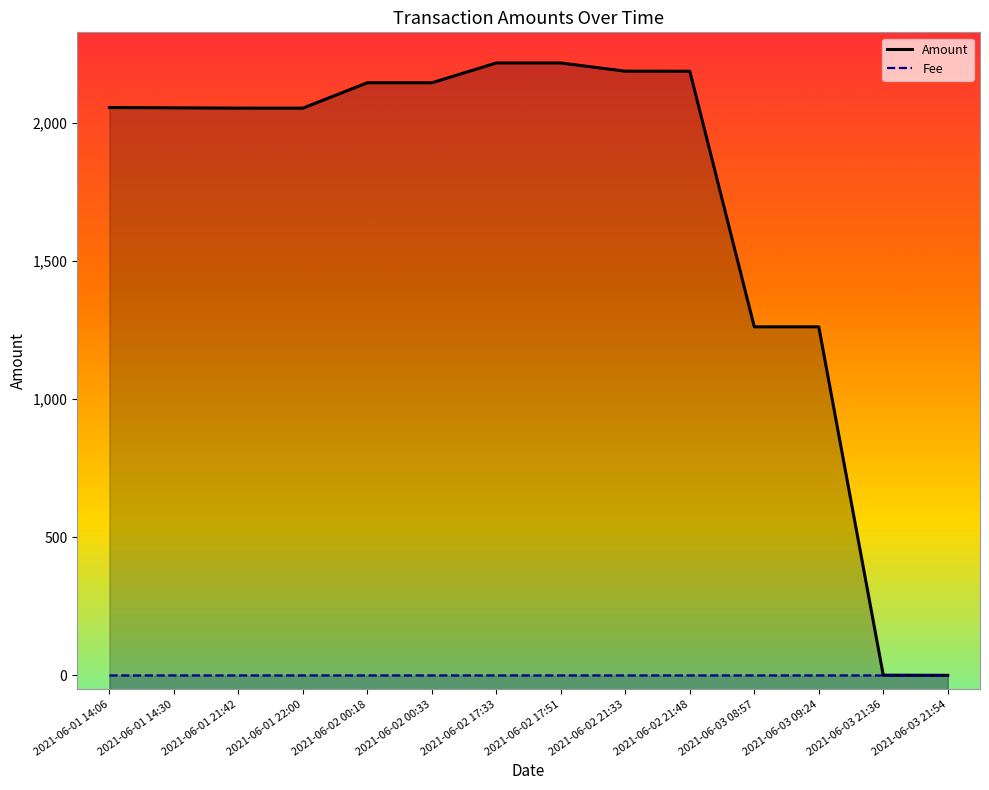

How many distinct data groups are displayed?

2